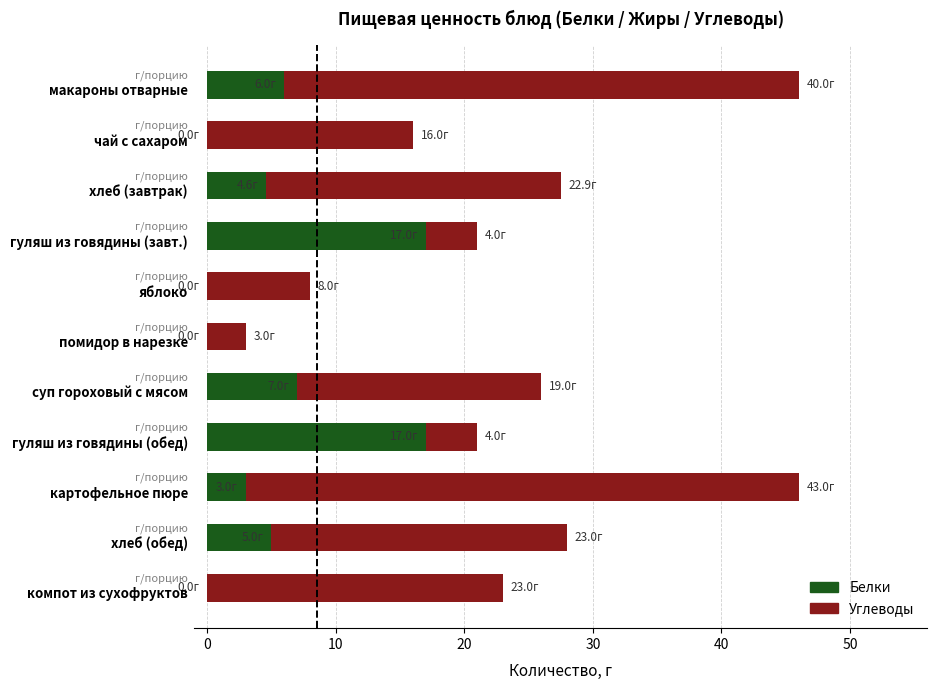

How many data points in Белки are above 4?

6